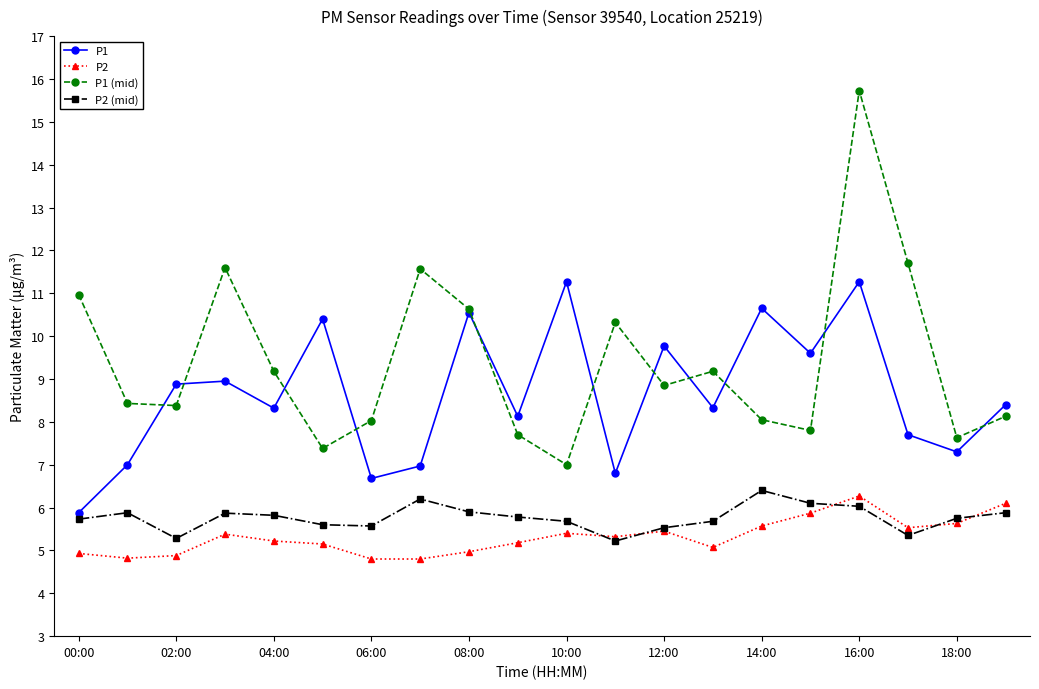

Which series has the largest total across all categories?

P1 (mid)